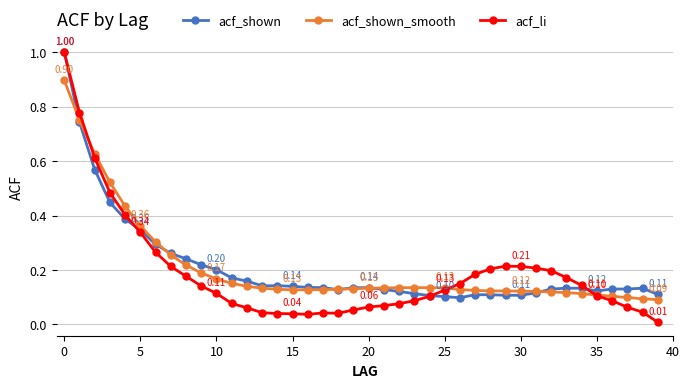

Which series has the largest range (max minus min)?

acf_li